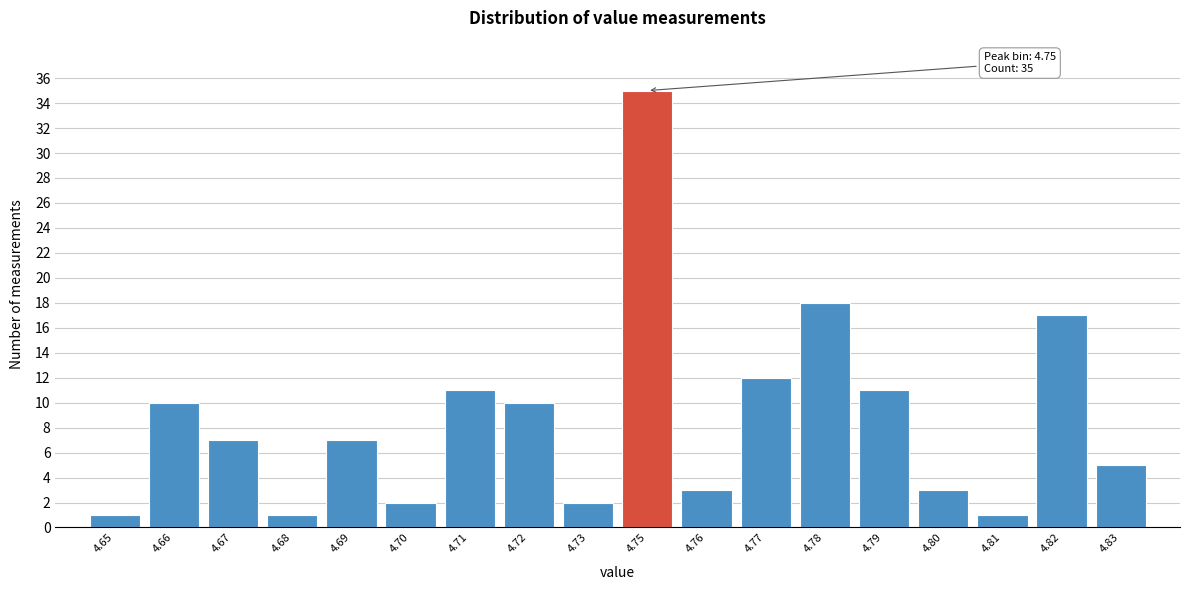

Reading right to left, extract all data points from this chart.

5	17	1	3	11	18	12	3	35	2	10	11	2	7	1	7	10	1